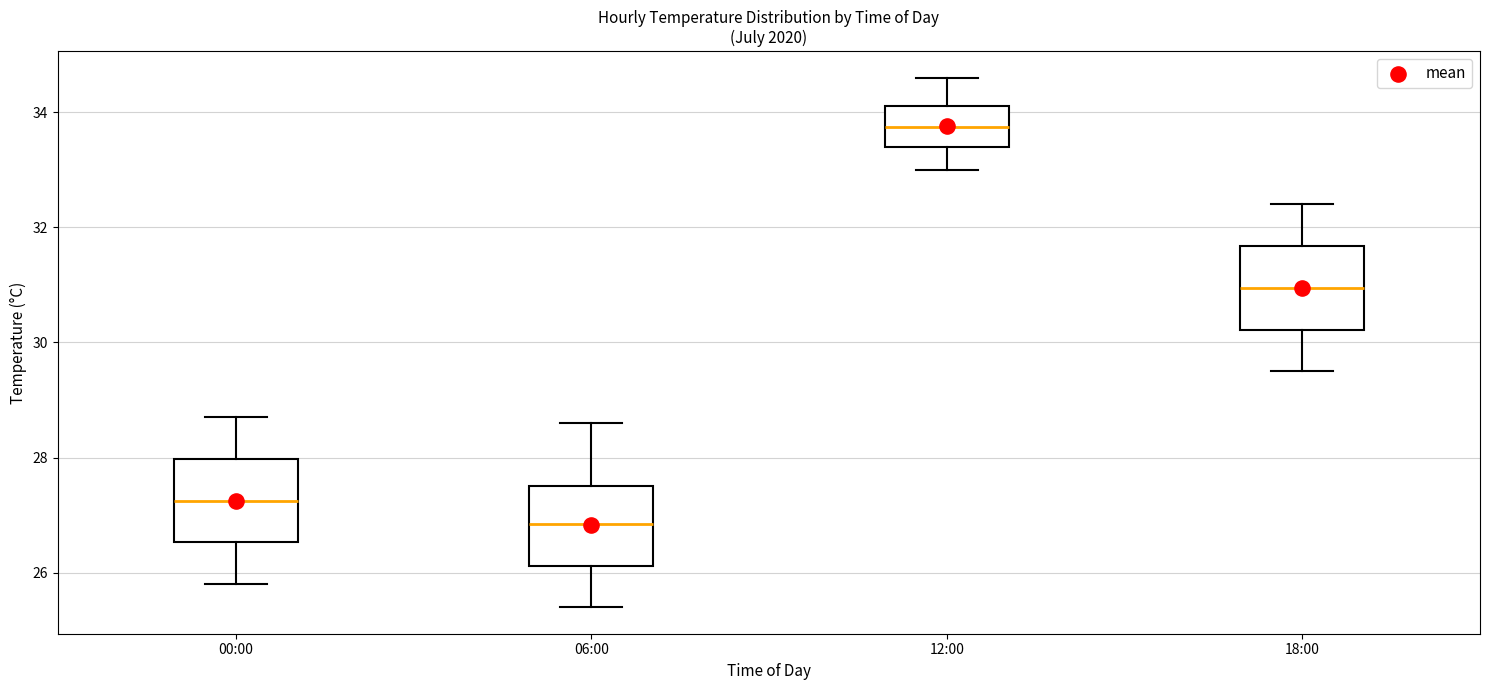

Where does the lower whisker of the box for 12:00 end on the y-axis? The values are not printed on the chart, so give them approximately, as read against the axis.

33.0